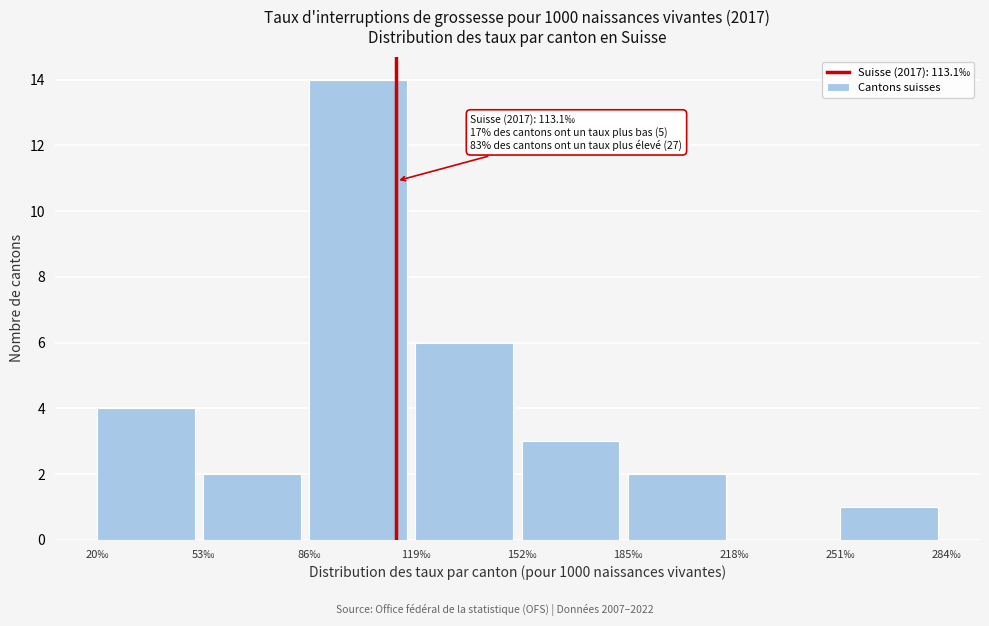

Which range on the x-axis has the tallest bar?

86 to 119